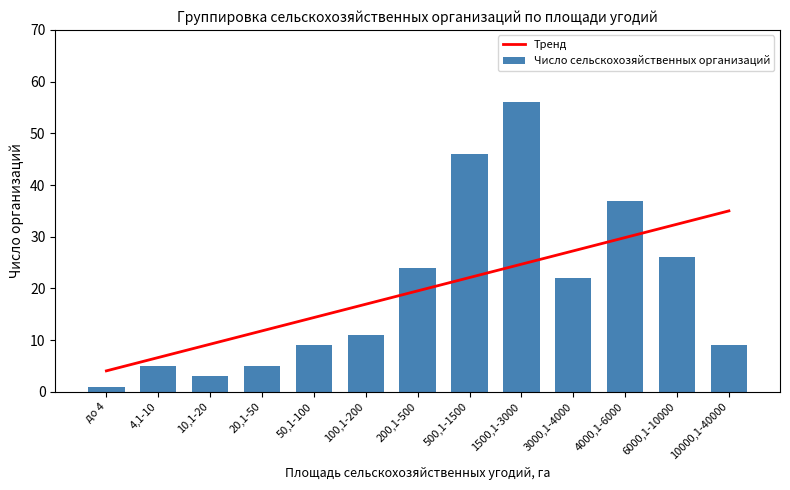

Does the chart contain any negative values?

No